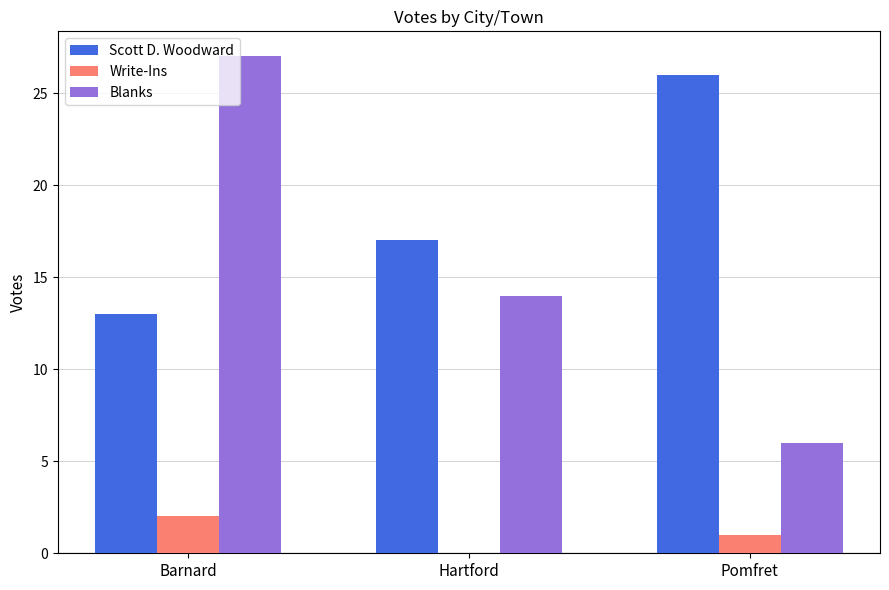

At which label does Write-Ins reach its peak?

Barnard